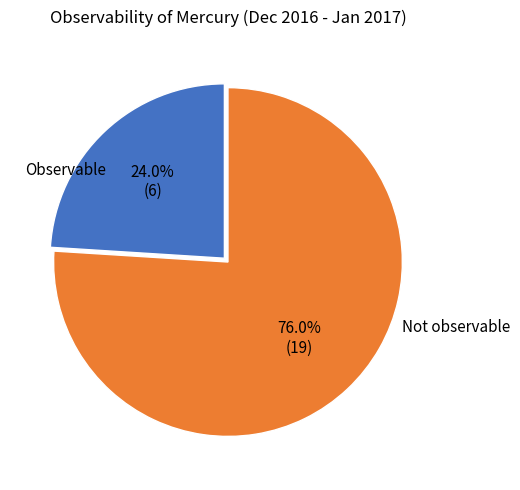

Approximately how many times larger is the value at Observable compared to Not observable?

0.3